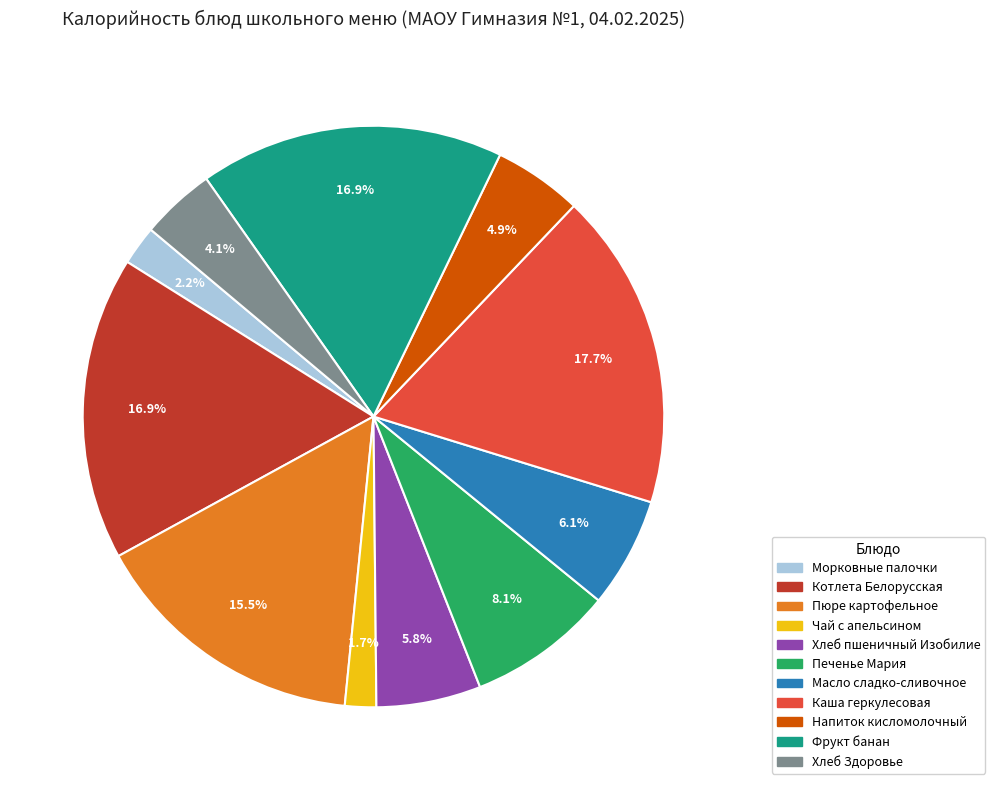

Is there any slice that represents more than half of the pie?

No